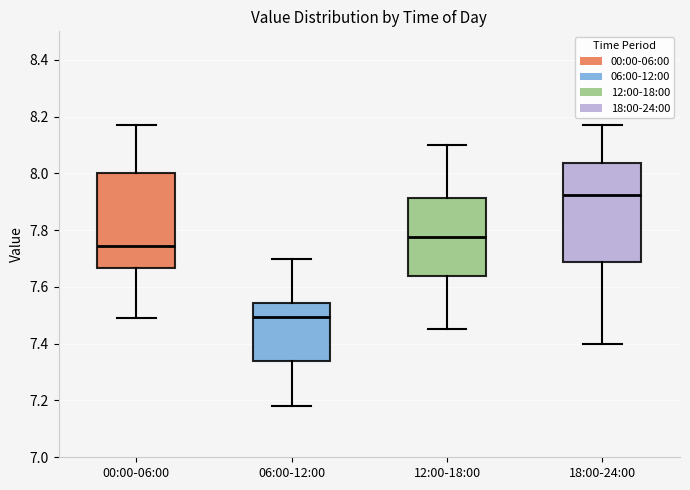

Reading left to right, transcribe this box plot: for each box, give where its median line is, the range the box spans, and where its two whiskers end, as read against the y-axis. The values are not printed on the chart, so give them approximately, as read against the axis.

00:00-06:00: median 7.74, box 7.66 to 8.00, whiskers 7.50 to 8.18
06:00-12:00: median 7.50, box 7.34 to 7.54, whiskers 7.18 to 7.70
12:00-18:00: median 7.78, box 7.64 to 7.92, whiskers 7.46 to 8.10
18:00-24:00: median 7.92, box 7.68 to 8.04, whiskers 7.40 to 8.18